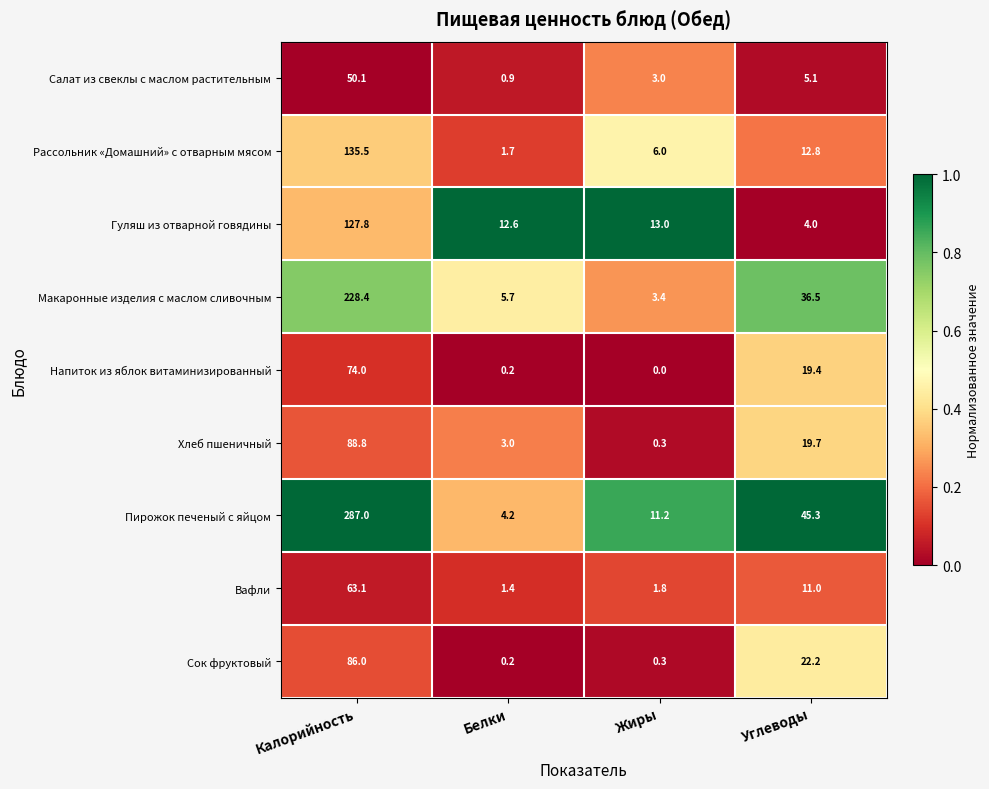

What is the difference between the highest and lowest values at Углеводы?

41.3